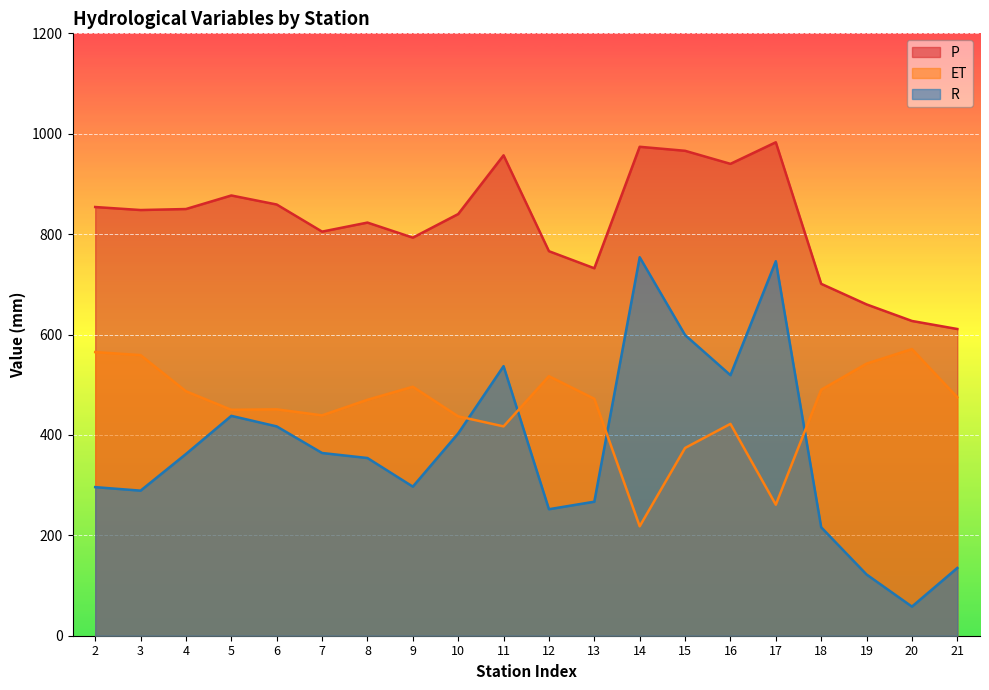

What is the spread (max minus min) of values at 11?

540